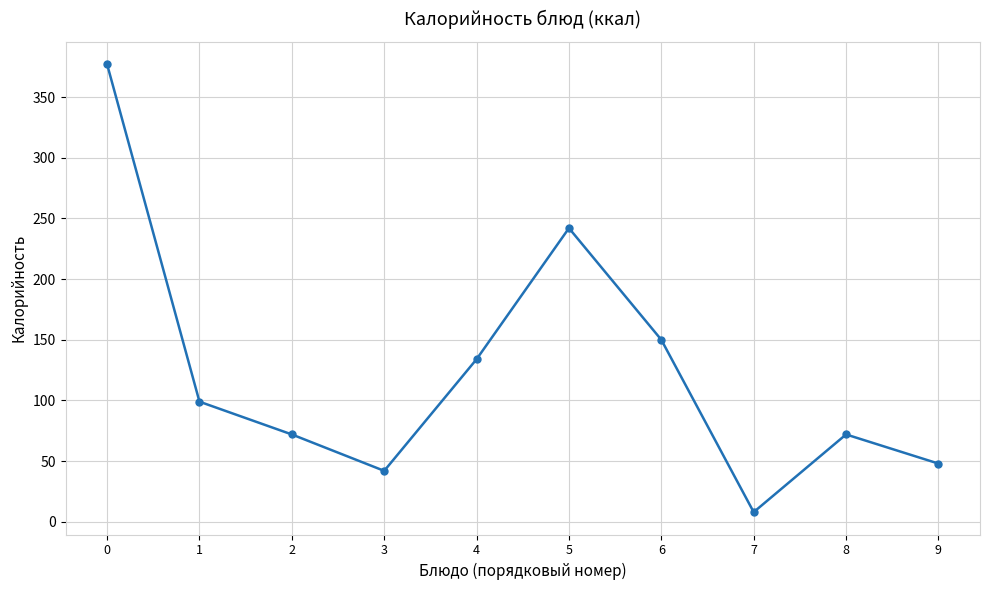

Does the chart have visible grid lines?

Yes